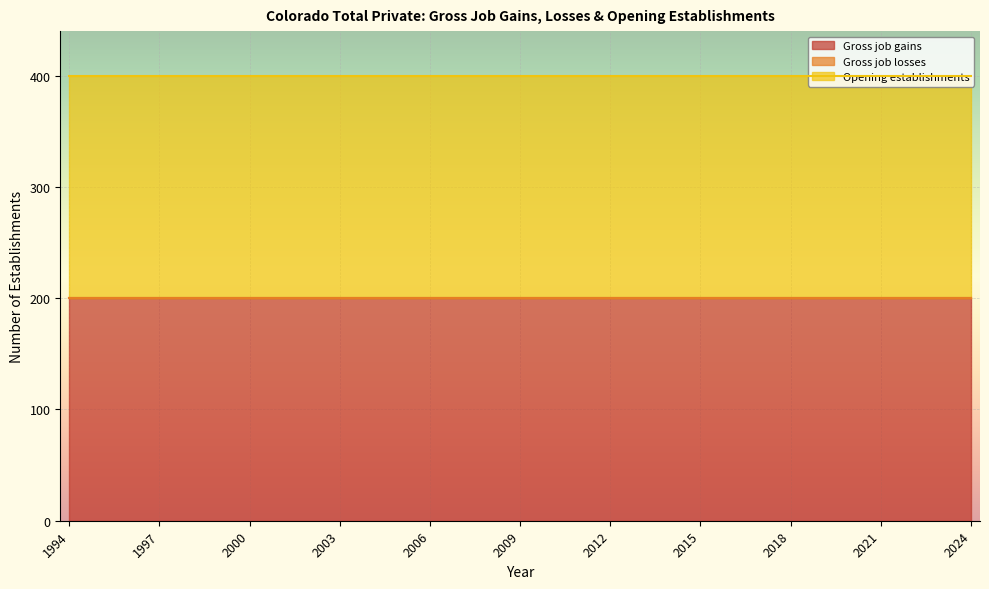

True or false: Opening establishments and Gross job losses intersect in this chart.

False